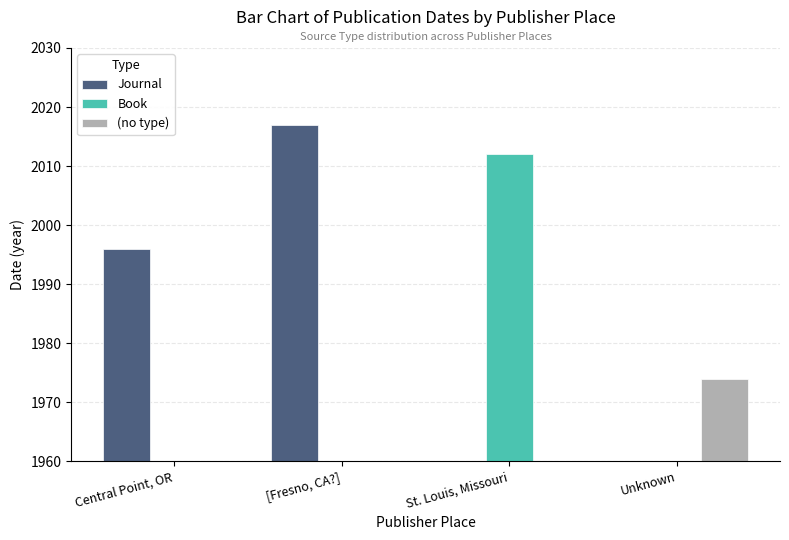

Rank the categories by Book value from highest to lowest.

St. Louis, Missouri, Central Point, OR, [Fresno, CA?], Unknown